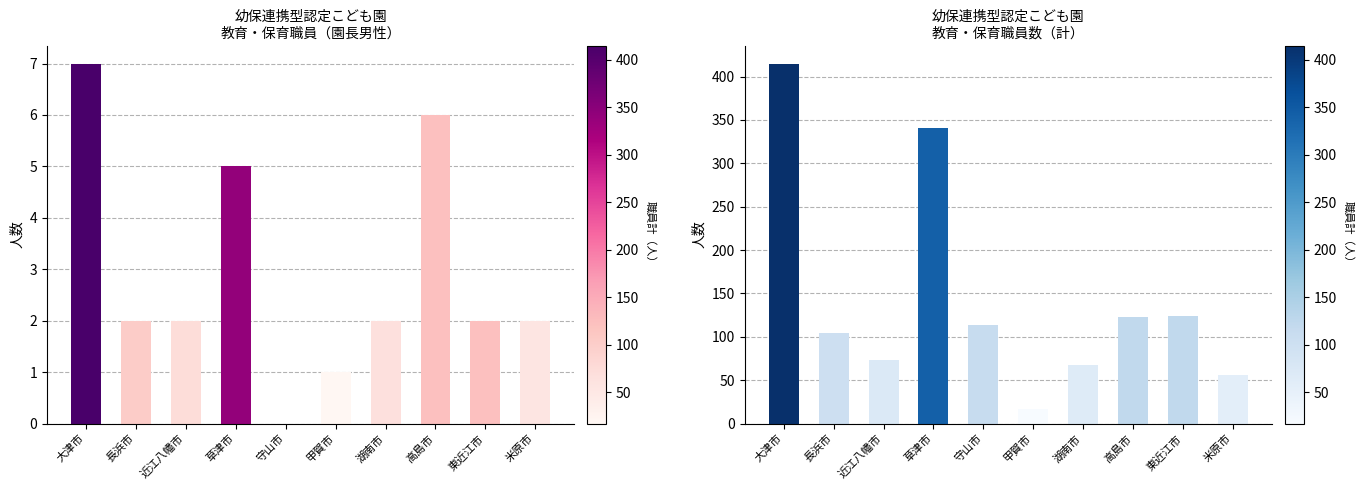

Where does the 計(col_3) series first go above 114?

大津市